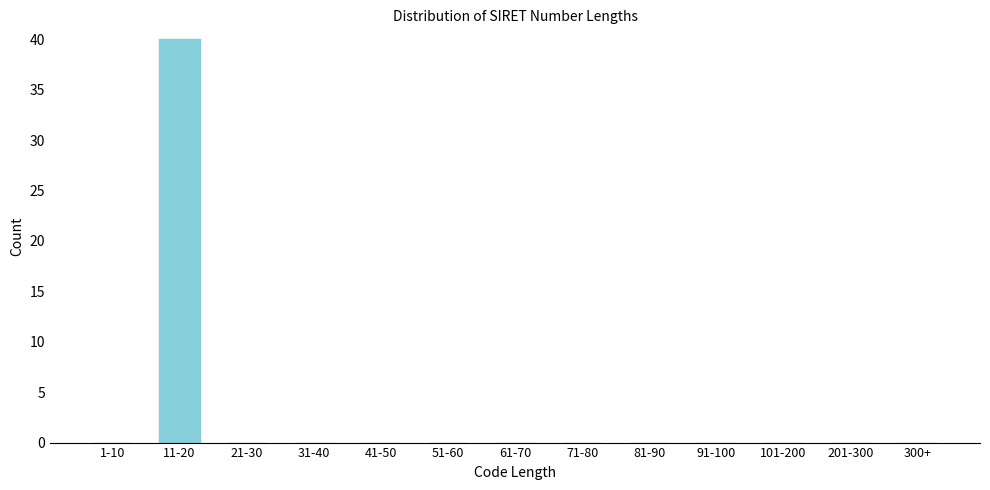

Reading left to right, what are all the values shown in this chart?

1-10=0	11-20=40	21-30=0	31-40=0	41-50=0	51-60=0	61-70=0	71-80=0	81-90=0	91-100=0	101-200=0	201-300=0	300+=0